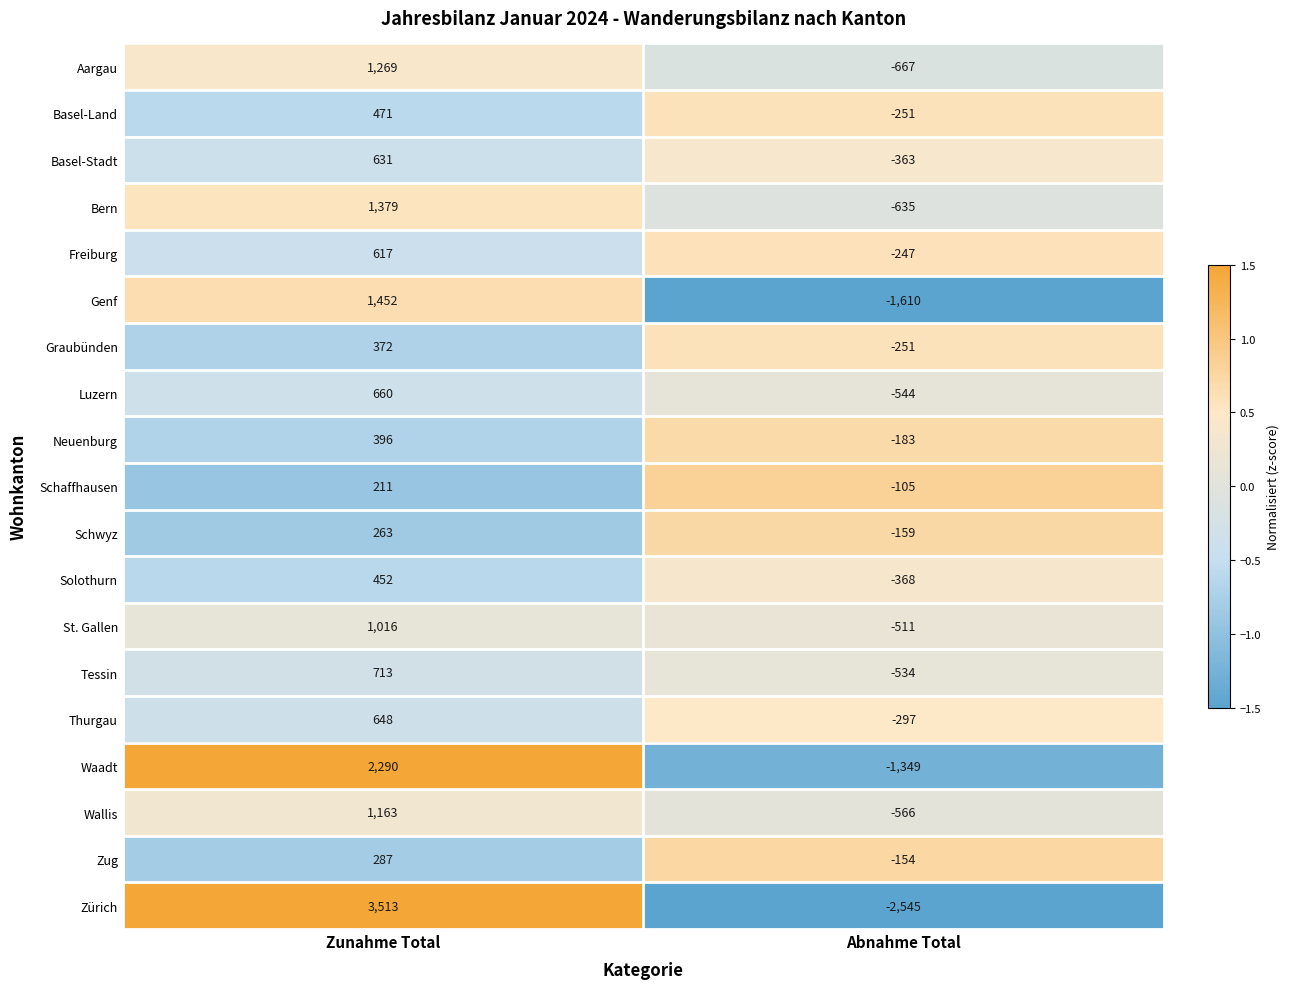

How many data points does each series have?

2